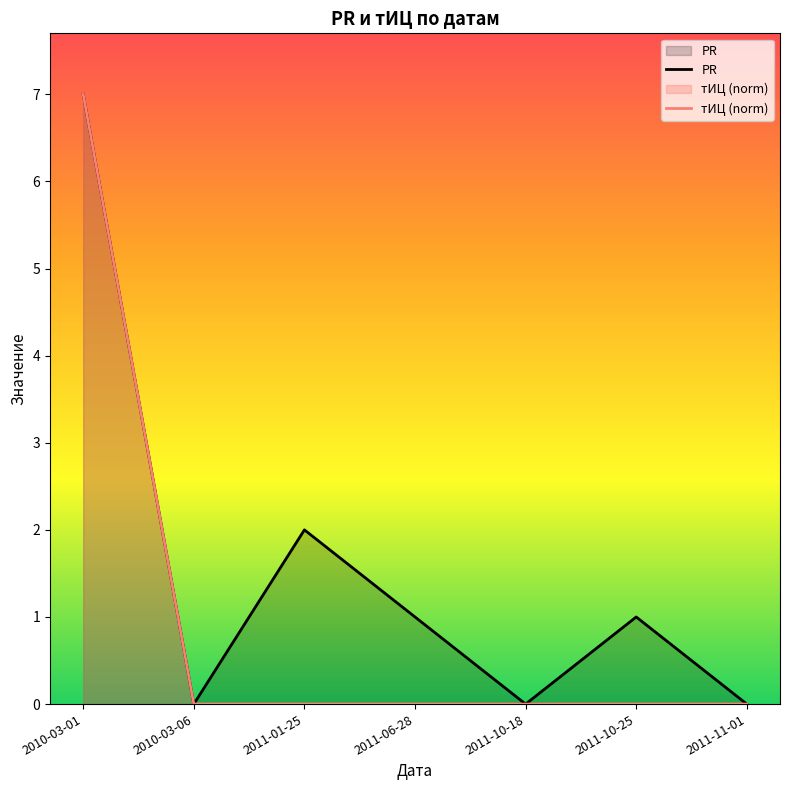

True or false: тИЦ (norm) has more than 2 interior local peaks.

False